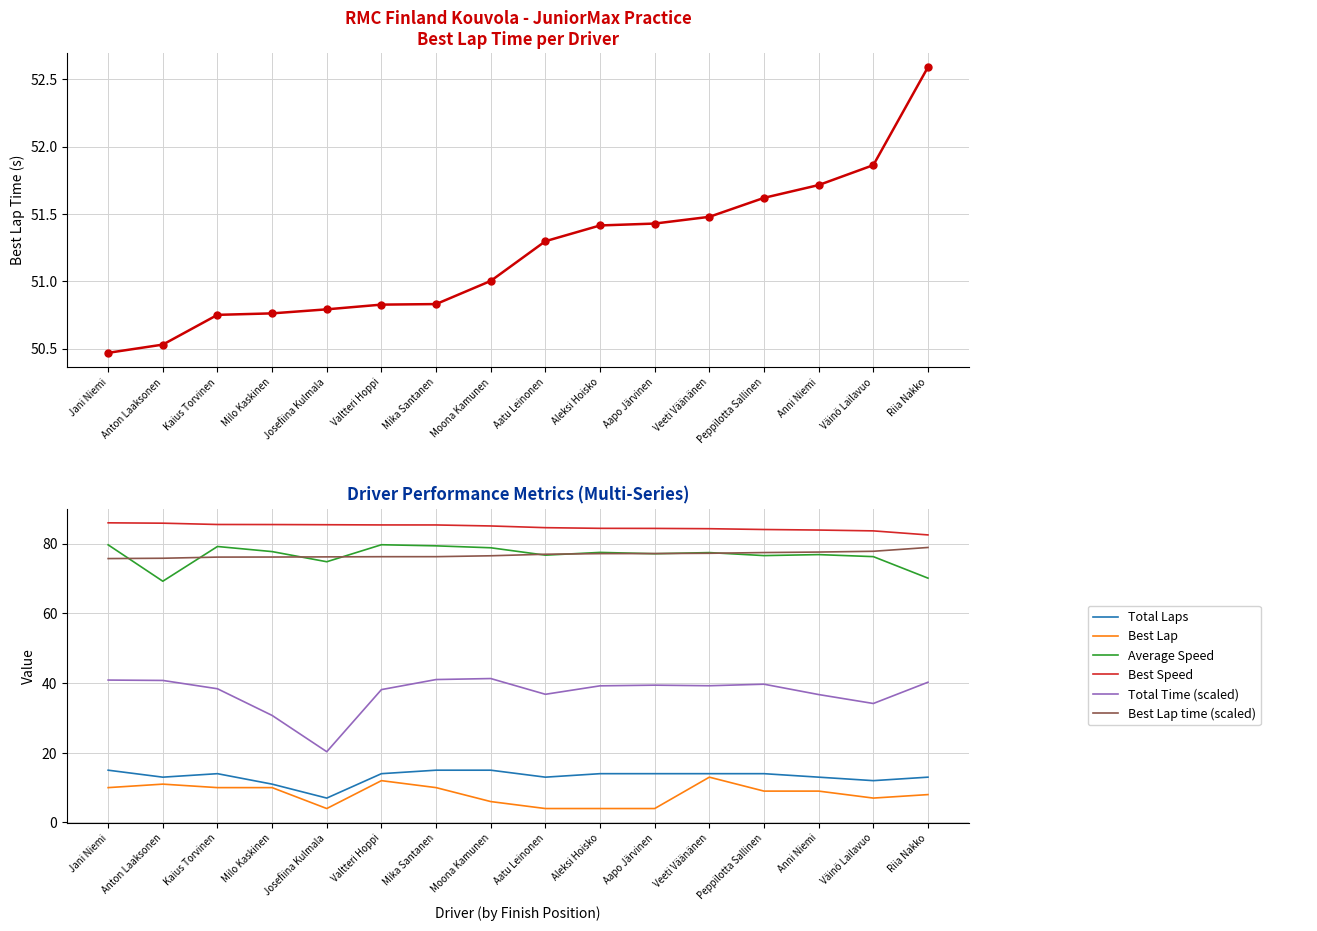

Where is the first local minimum for Total Time?

Josefiina Kulmala